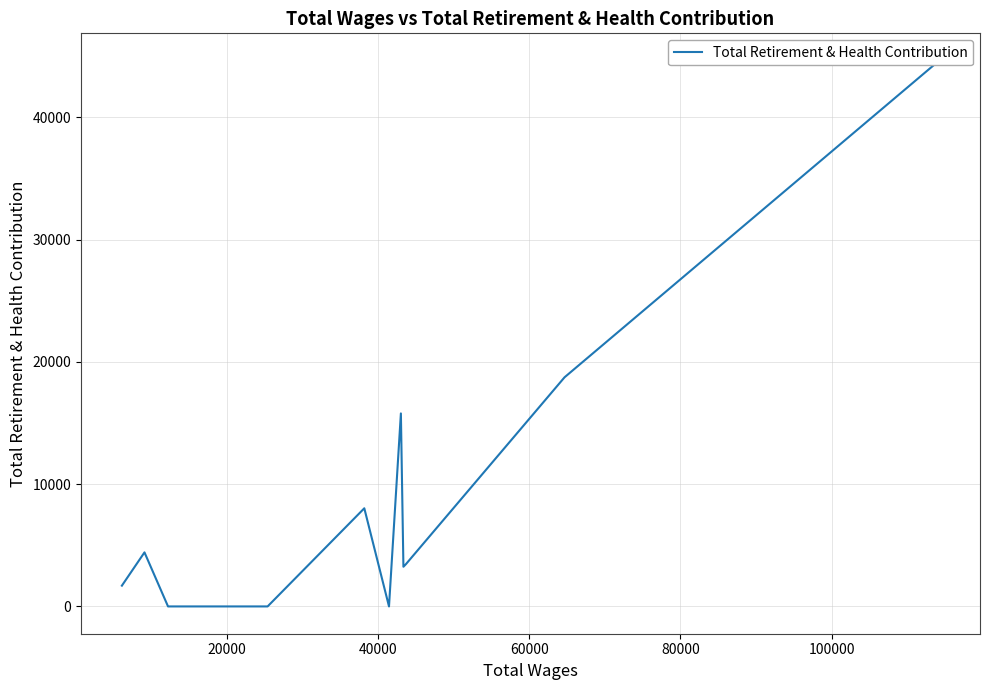

How many lines are shown in the chart?

1